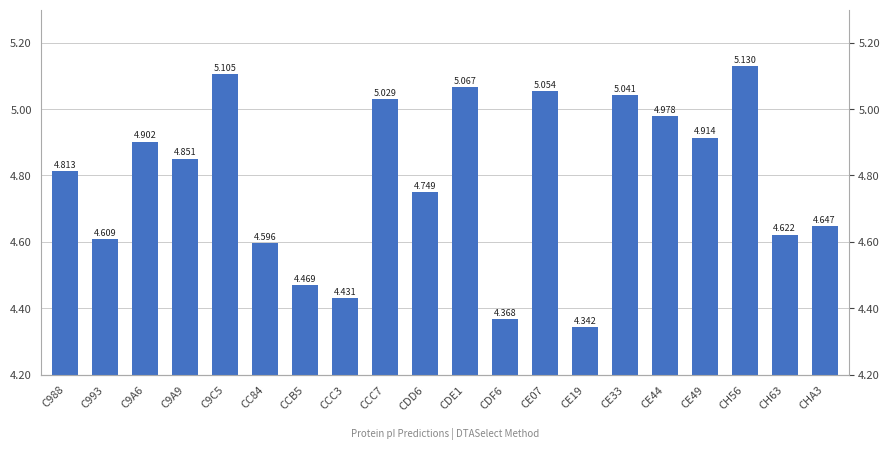

List the labels in order of value, smallest first.

CE19, CDF6, CCC3, CCB5, CC84, C993, CH63, CHA3, CDD6, C988, C9A9, C9A6, CE49, CE44, CCC7, CE33, CE07, CDE1, C9C5, CH56